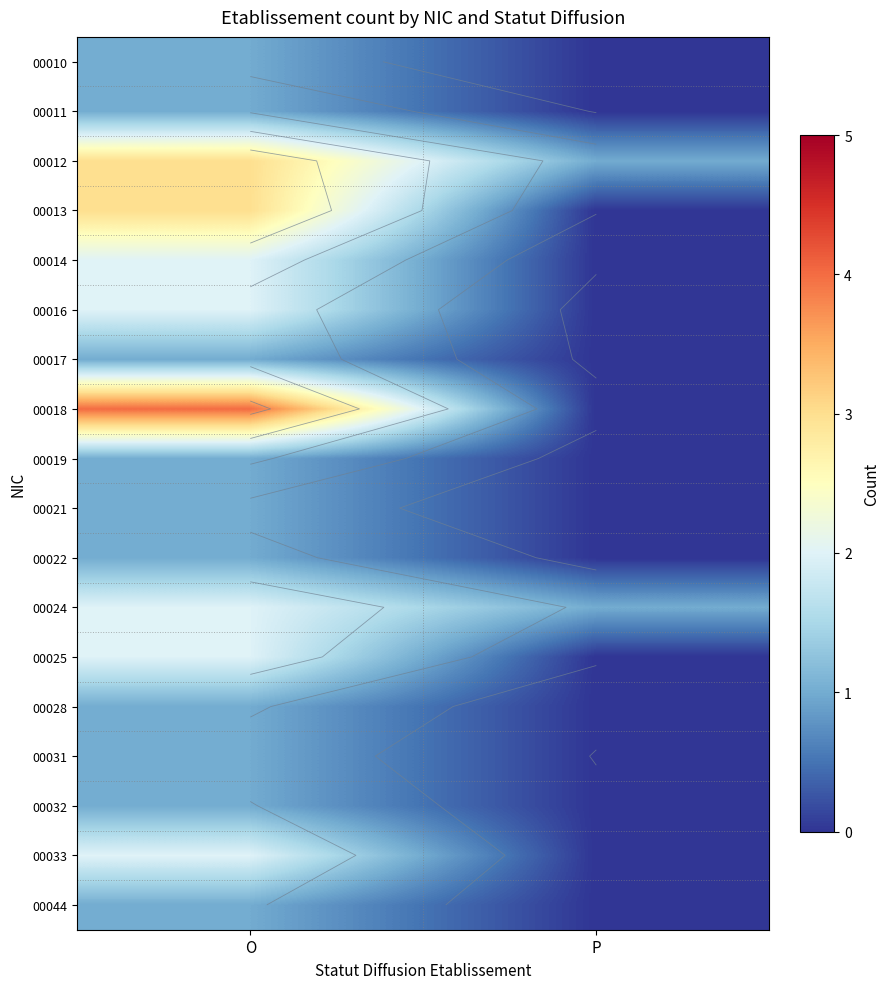

Rank the series at P from lowest to highest value.

00010, 00011, 00013, 00014, 00016, 00017, 00018, 00019, 00021, 00022, 00025, 00028, 00031, 00032, 00033, 00044, 00012, 00024